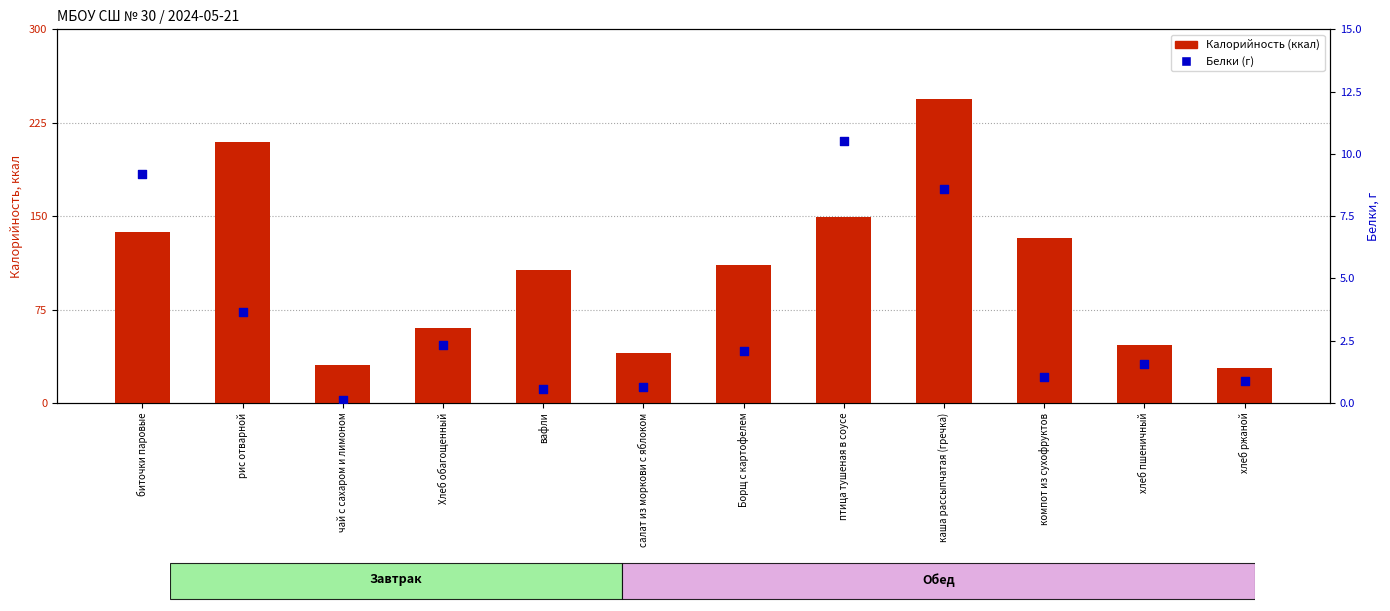

Which series contains the lowest Y value?

Белки